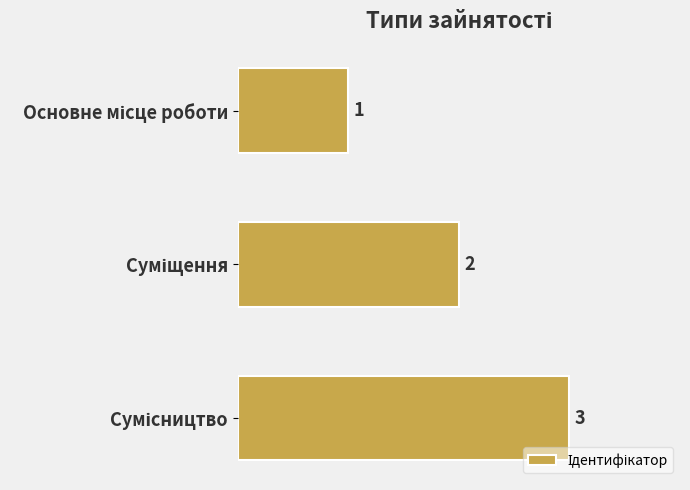

Count the values in the range 1 to 3.

3